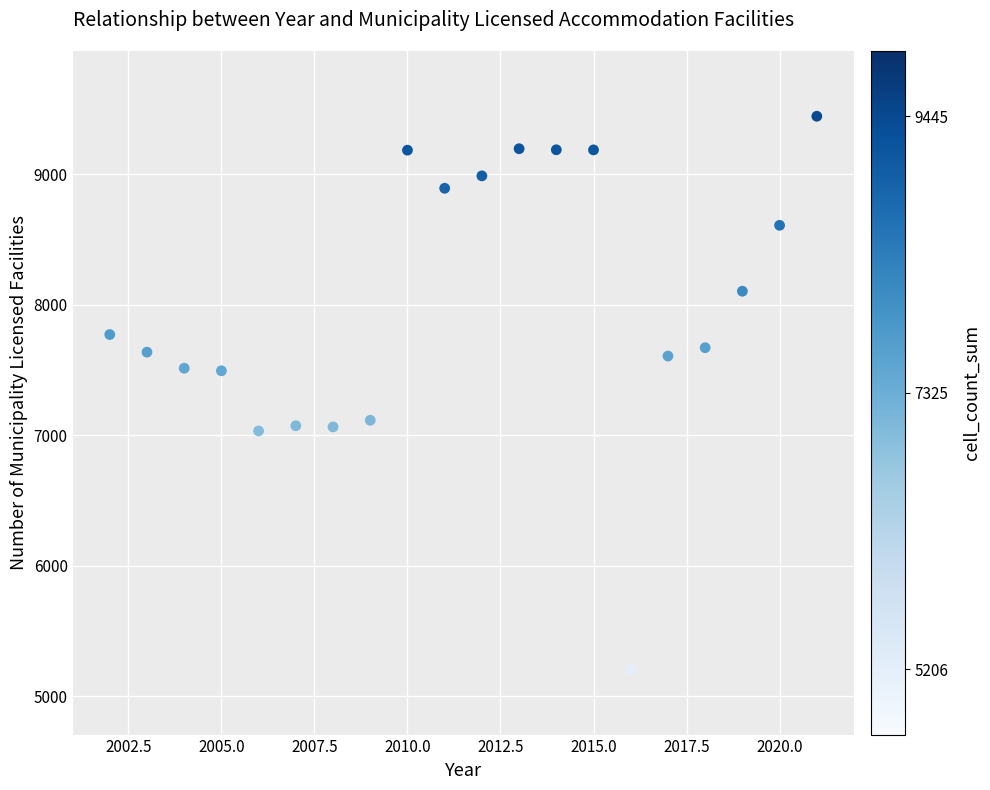

What is the range of Y values (max minus min)?

4239